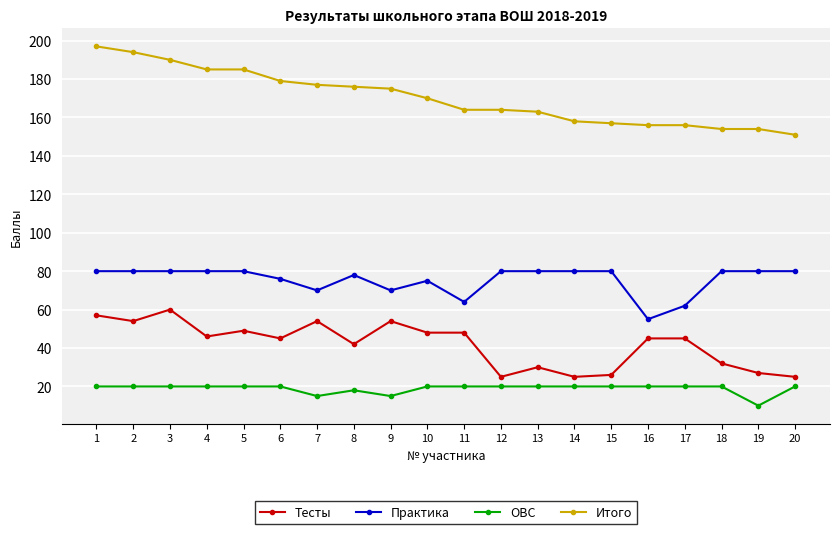

What is the minimum value for Итого?

151